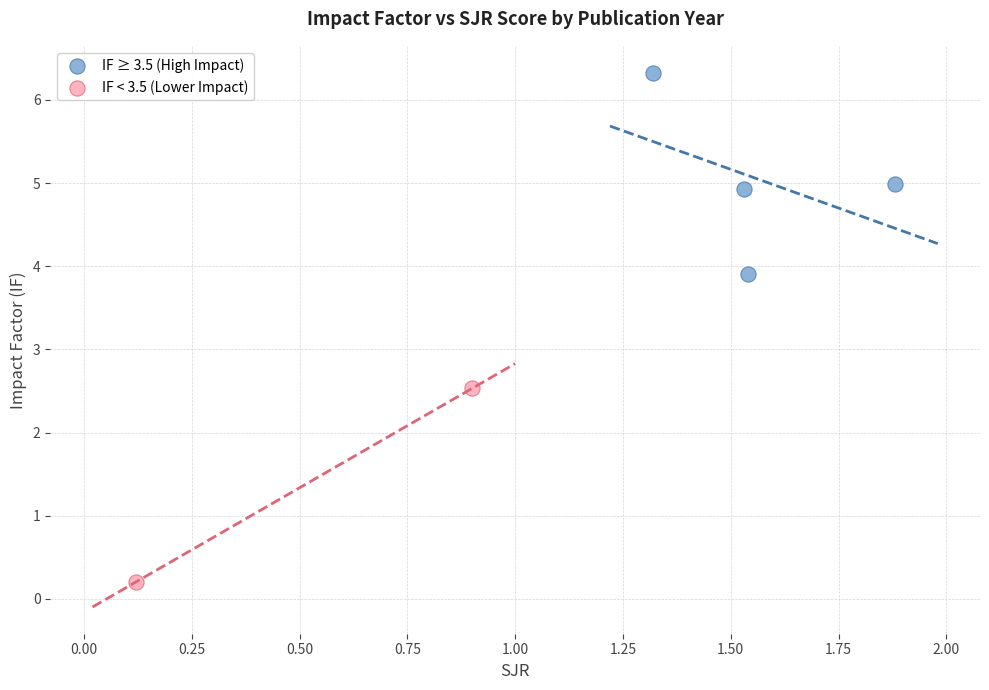

What are all the series names shown in the legend?

IF ≥ 3.5 (High Impact), IF < 3.5 (Lower Impact)